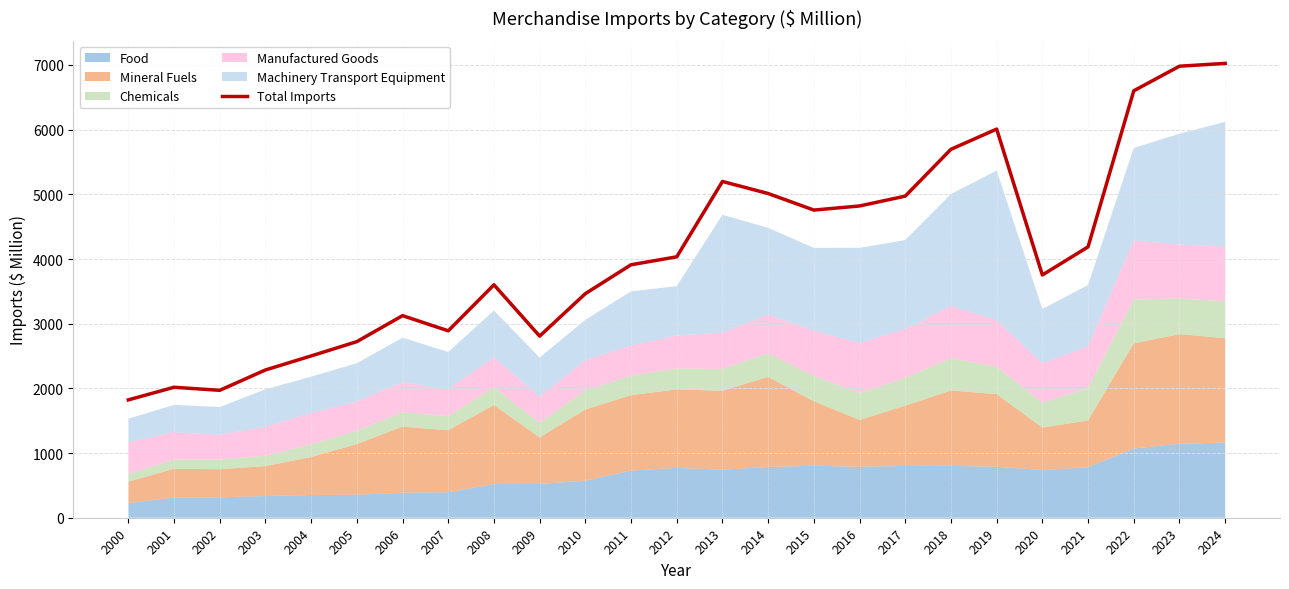

What is the greatest value displayed?

7024.6